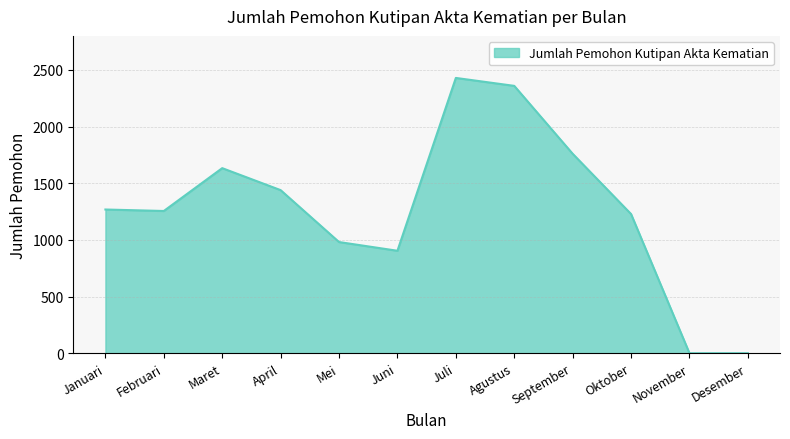

True or false: there are more than 2 points higher than both neighbors.

False